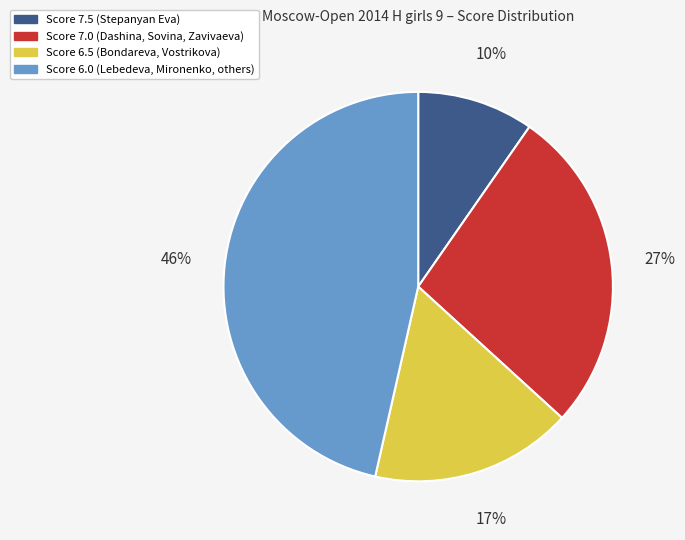

To the nearest percent, what is the average slice percentage?

25%